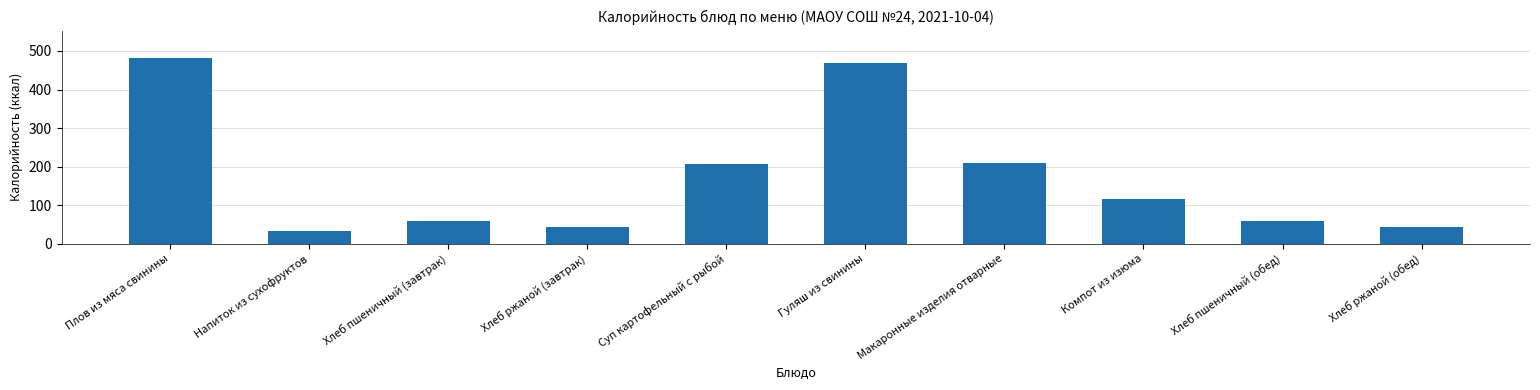

What is the label of the 7th bar from the left?

Макаронные изделия отварные